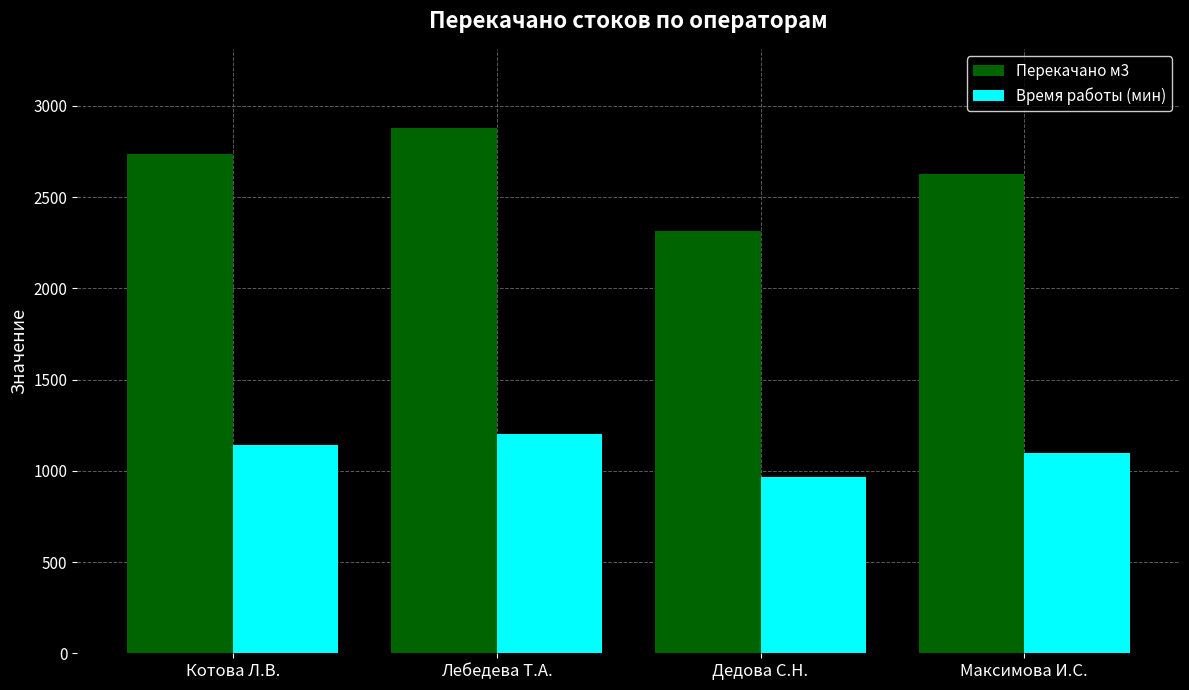

Reading left to right, list all the values displayed in this chart.

Перекачано м3: 2736	2880	2316	2628
Время работы (мин): 1140	1200	965	1095